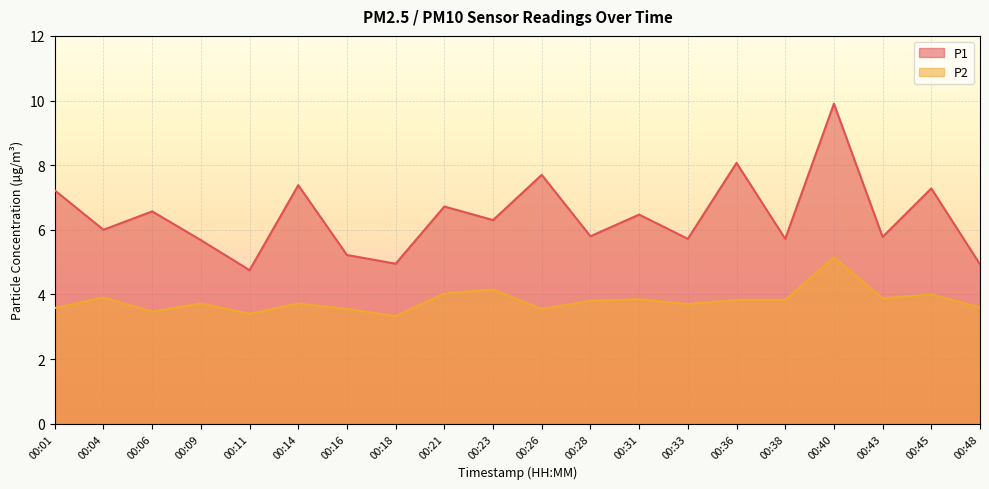

What are all the series names shown in the legend?

P1, P2